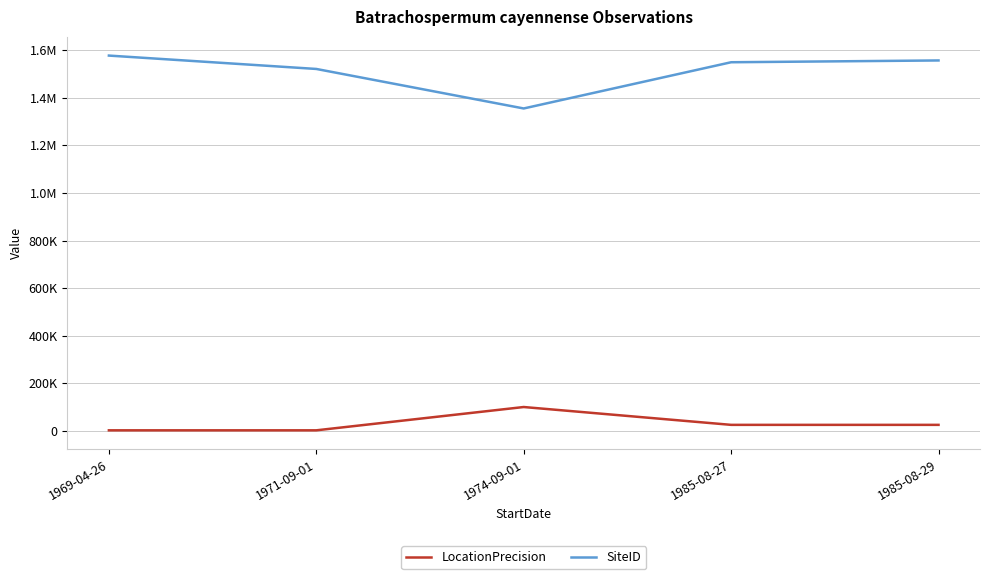

Rank the series at 1985-08-27 from highest to lowest value.

SiteID, LocationPrecision